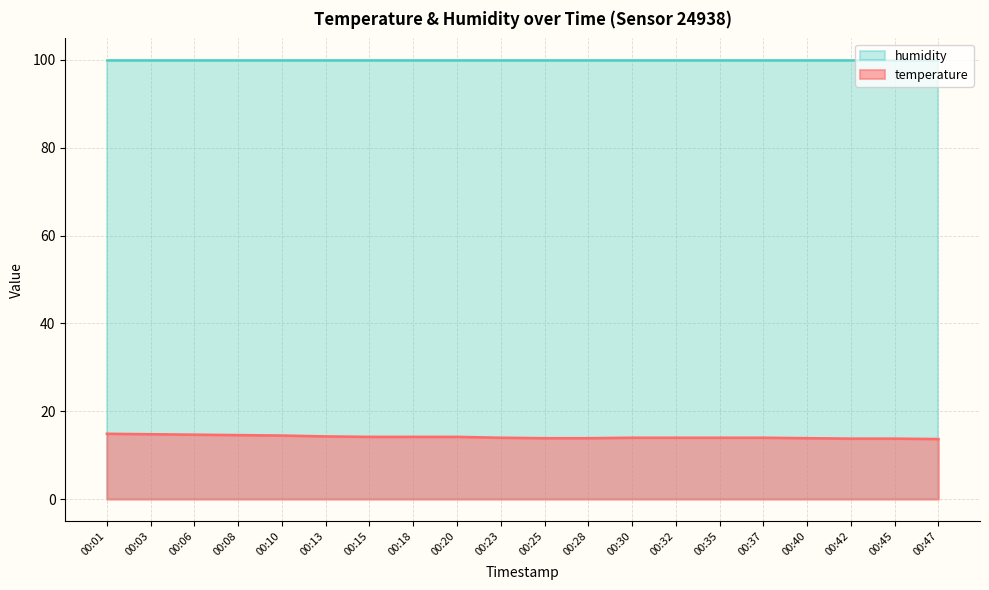

Is it true that the value at 00:20 is 8.5?

False